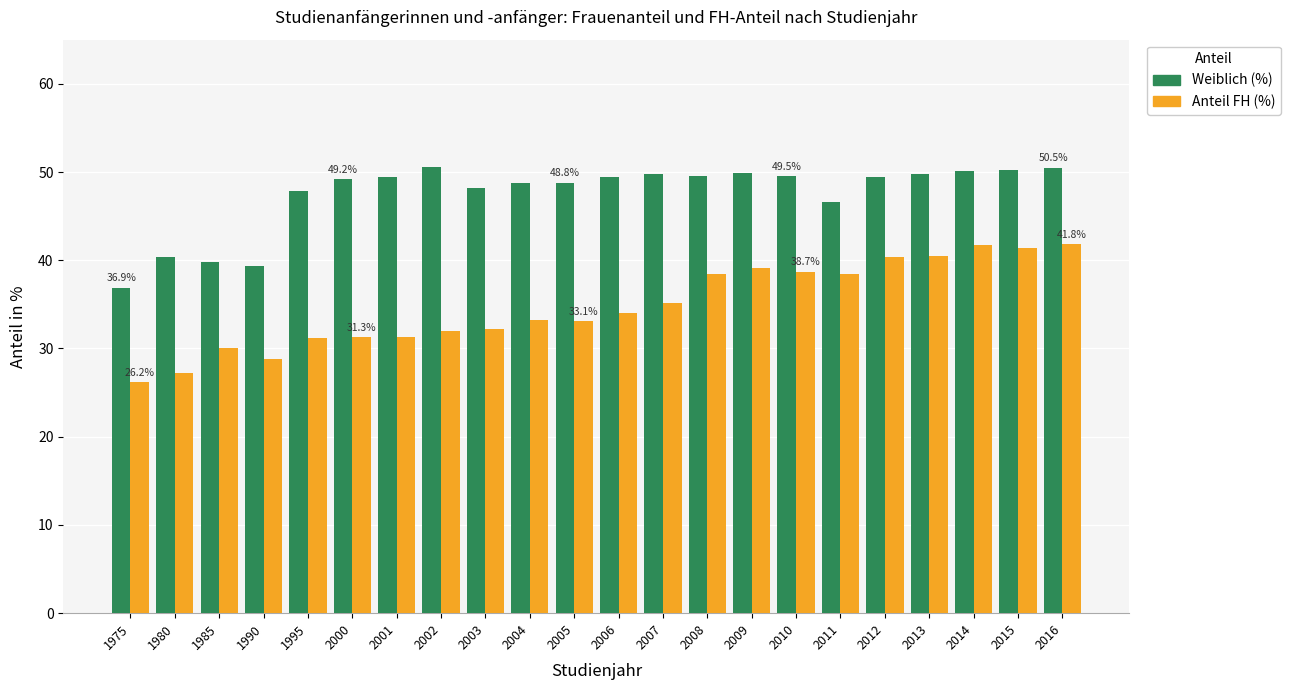

How many bars are there in total?

44